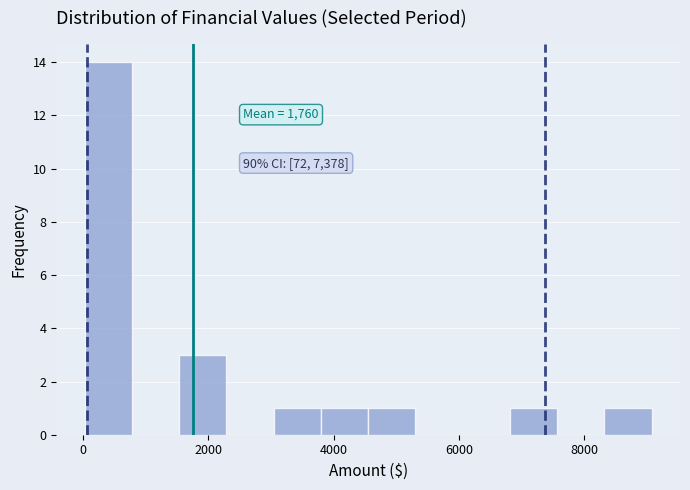

Around what value on the x-axis is the tallest bar? Give the approximate position of its centre, as read against the axis.

400